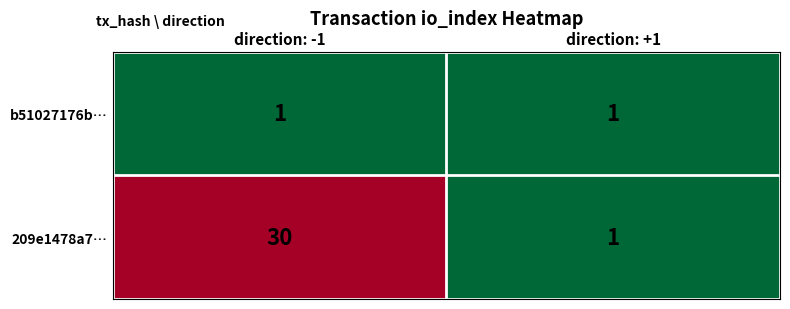

Which series has the widest spread of values?

209e1478a7…